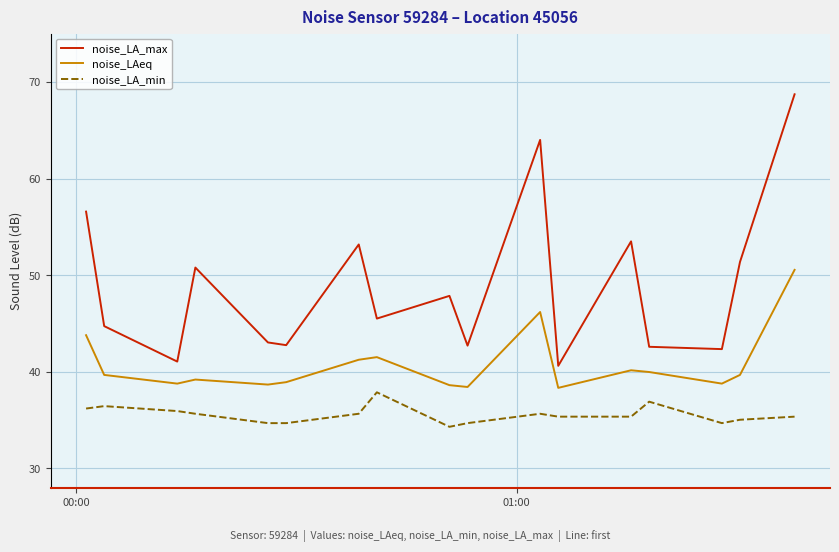

Which series has the largest total across all categories?

noise_LA_max